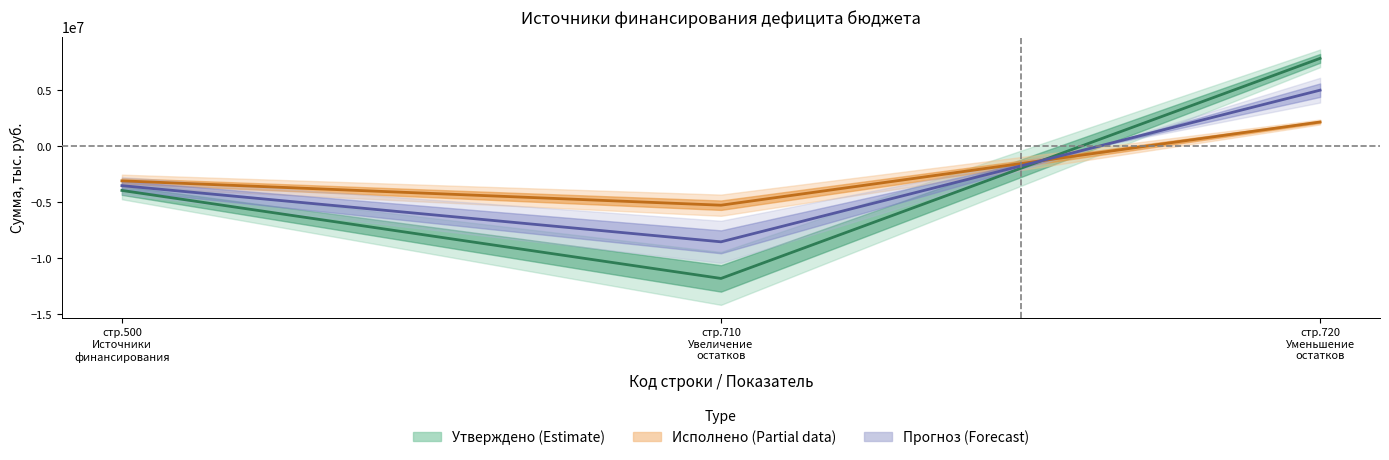

Does the chart display data point markers on the line(s)?

No